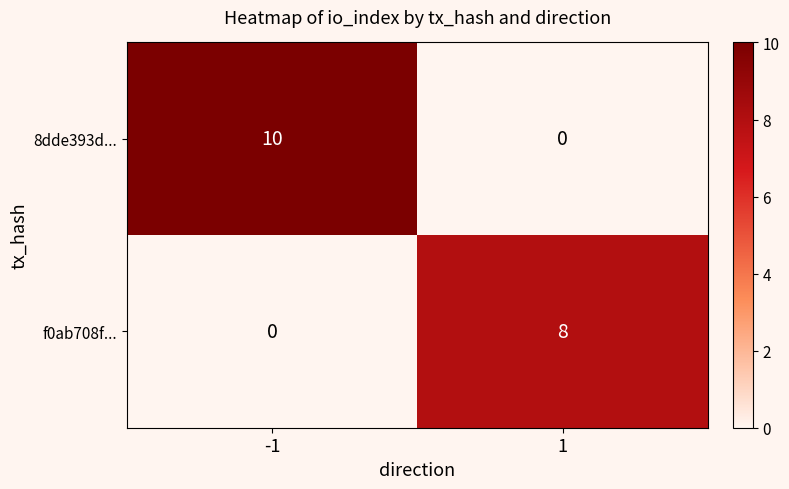

At which category is the sum across all series the highest?

-1